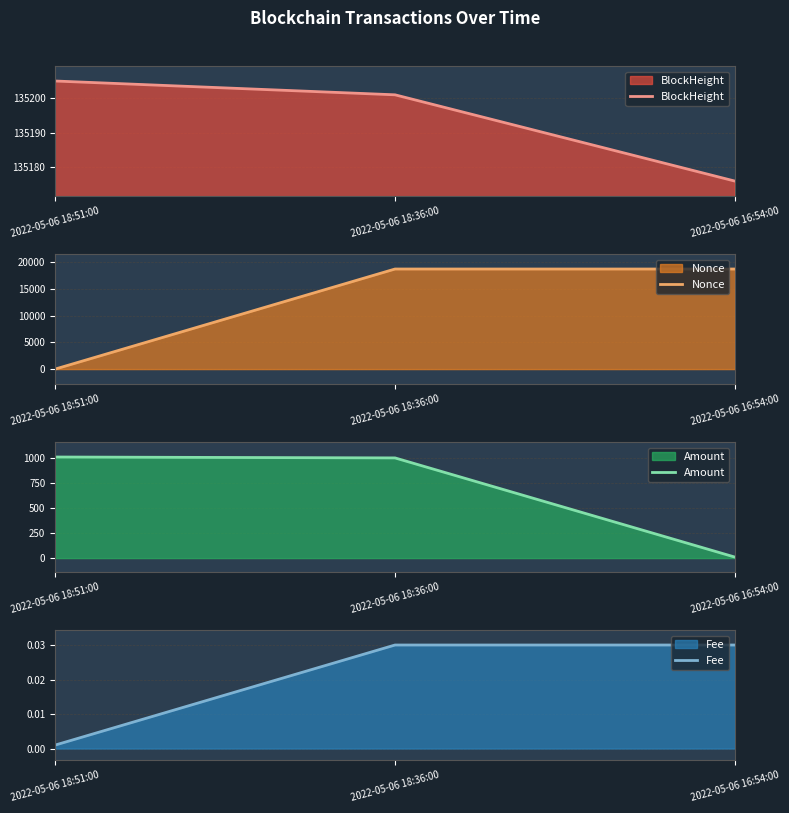

What are all the series names shown in the legend?

BlockHeight, Nonce, Amount, Fee